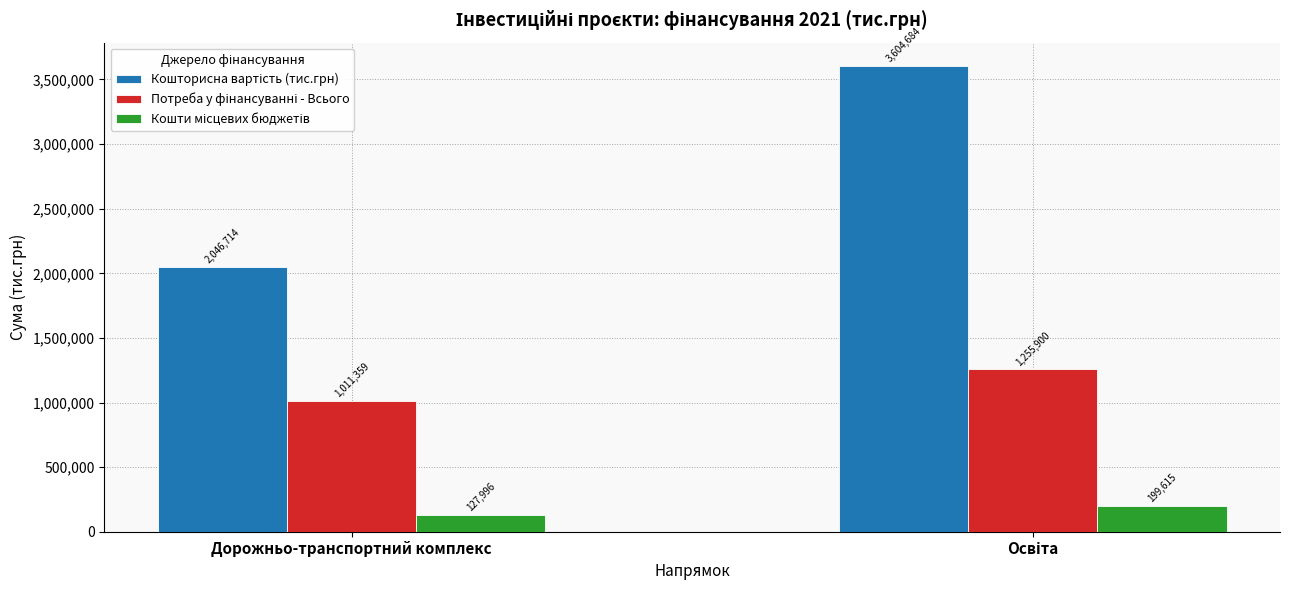

What is the minimum value shown in the chart?

127996.1